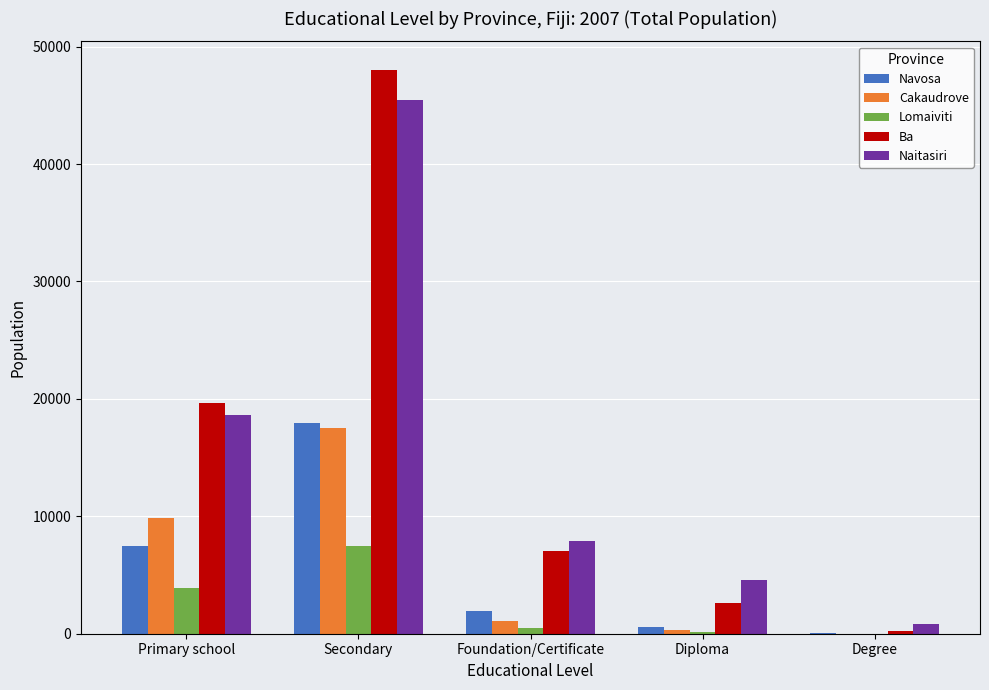

What is the sum of all Lomaiviti values?

12041